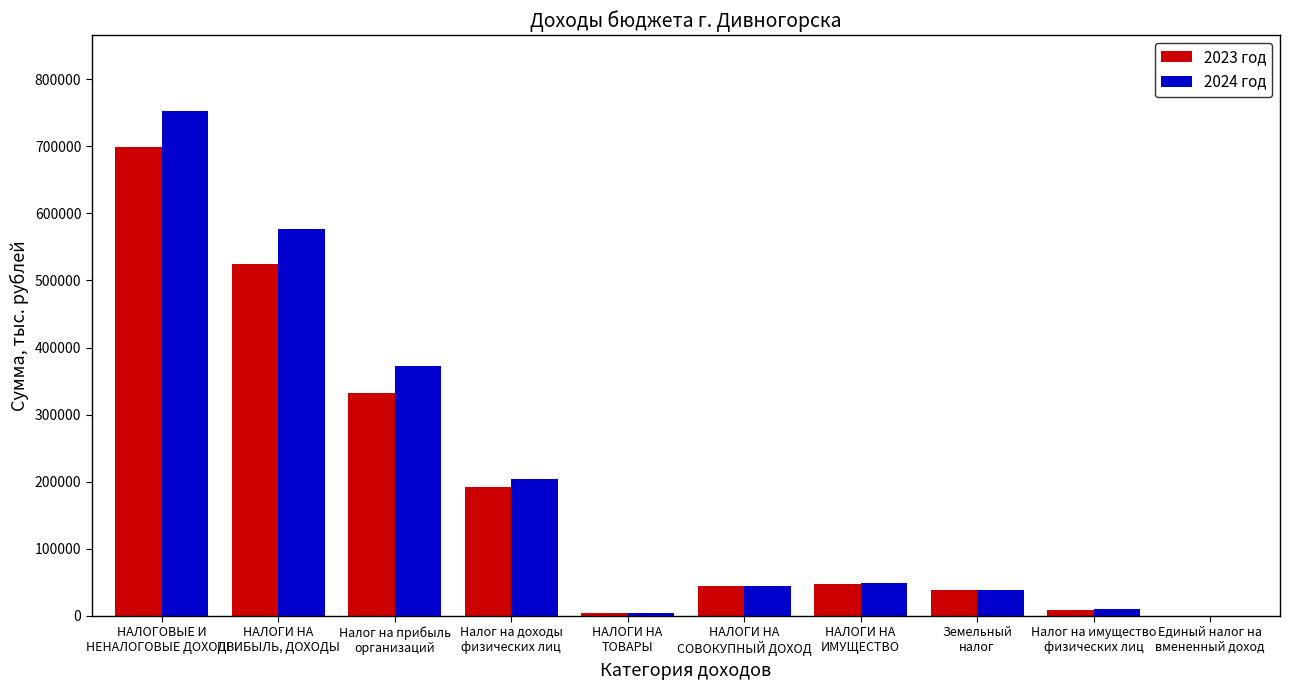

How many distinct data groups are displayed?

2